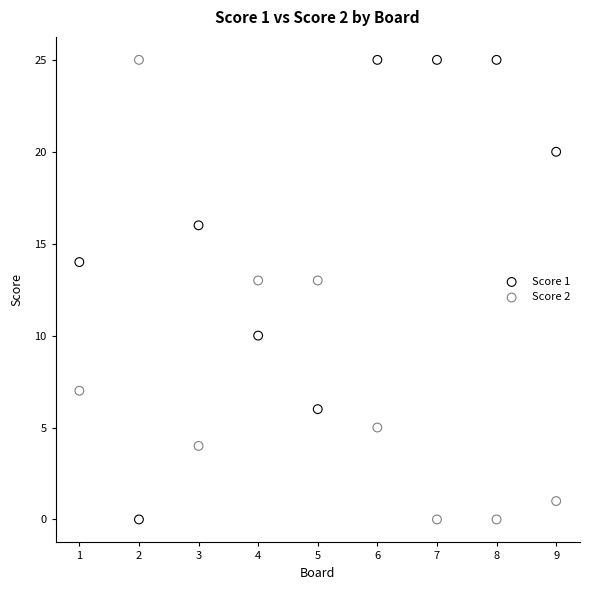

Across all data points, what is the range of Y values (max minus min)?

25